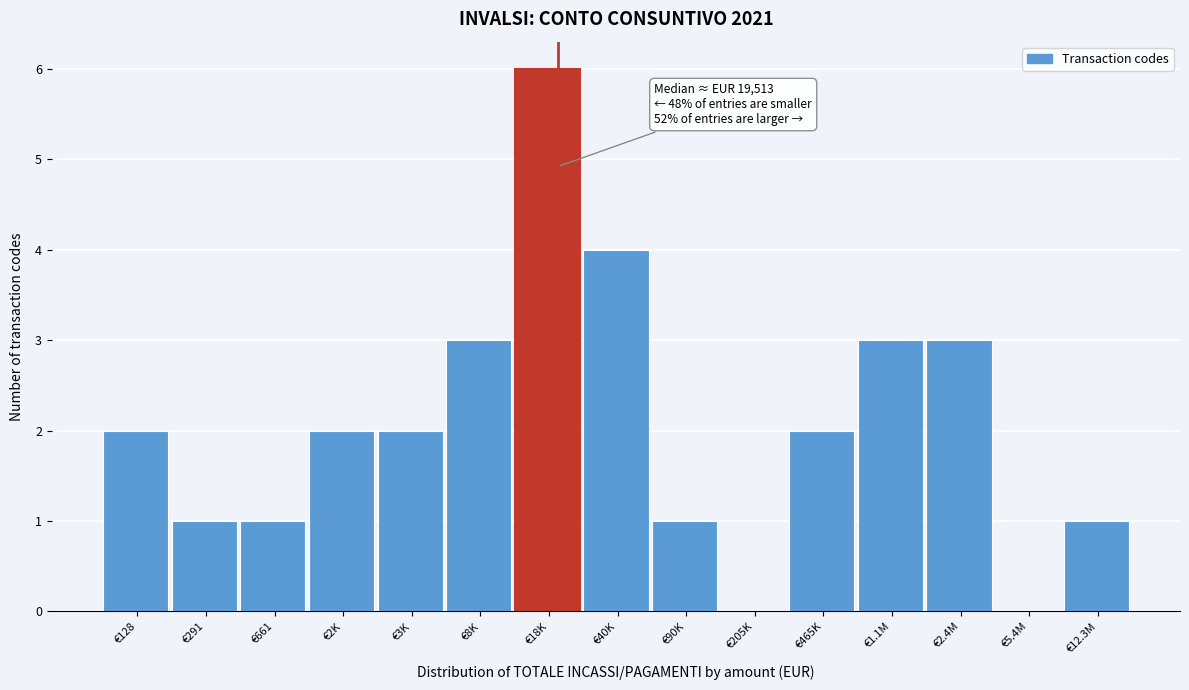

Reading left to right, transcribe all the data shown in this chart.

€128=2	€291=1	€661=1	€2K=2	€3K=2	€8K=3	€18K=6	€40K=4	€90K=1	€205K=0	€465K=2	€1.1M=3	€2.4M=3	€5.4M=0	€12.3M=1